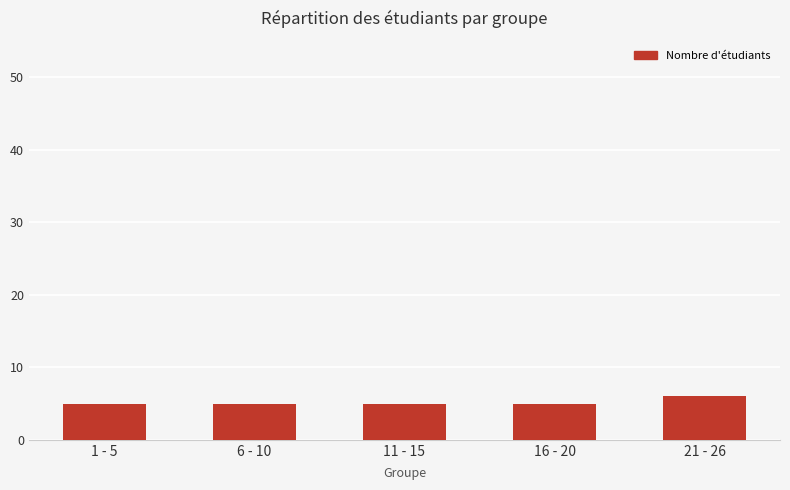

What value does the data have at 11 - 15?

5